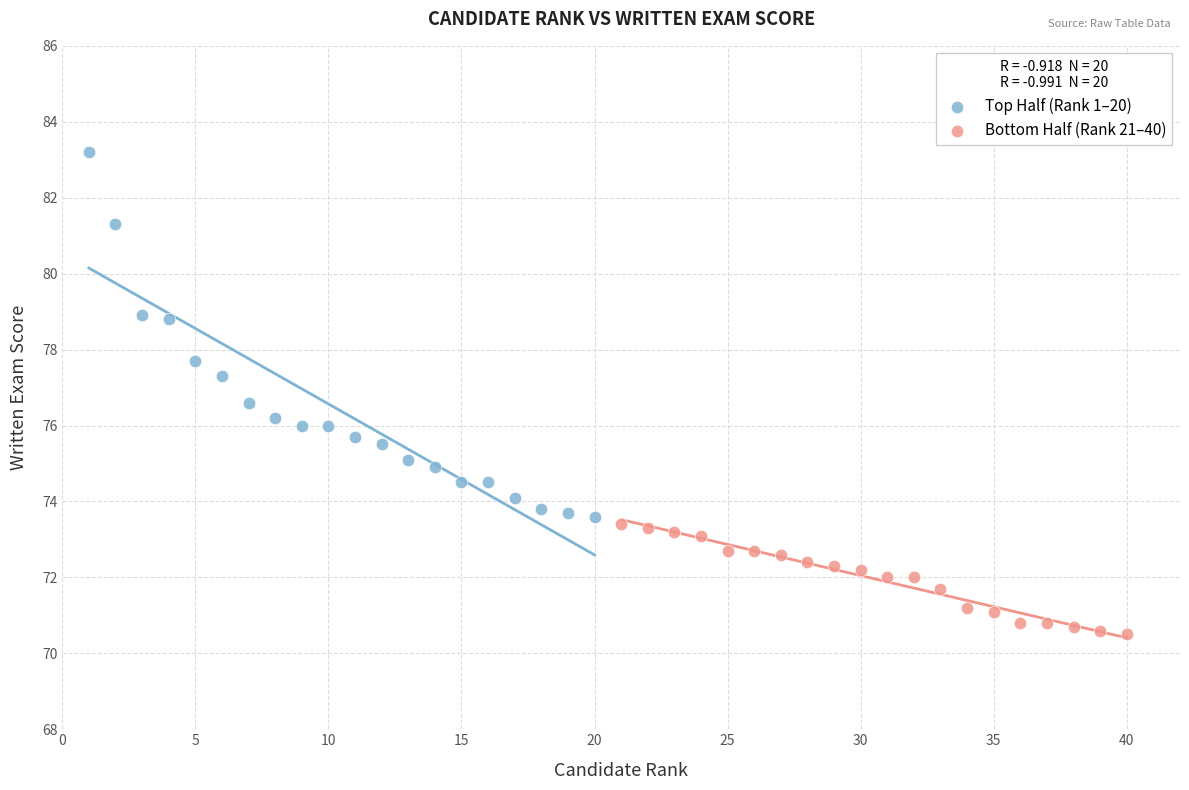

What are all the series names shown in the legend?

Top Half (Rank 1–20), Bottom Half (Rank 21–40)